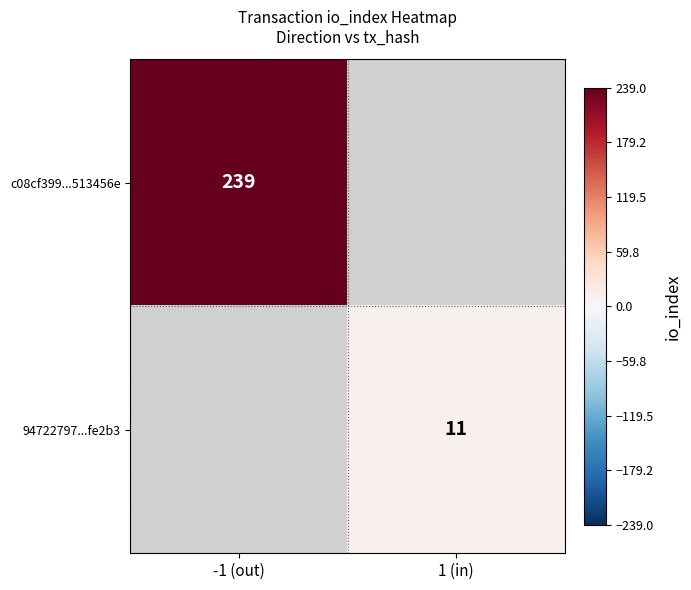

The value of 94722797...fe2b3 at 1 (in) is 6. True or false?

False